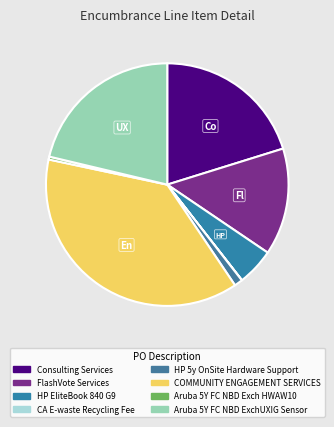

Do COMMUNITY ENGAGEMENT SERVICES and HP EliteBook 840 G9 together represent more than half of the pie?

No